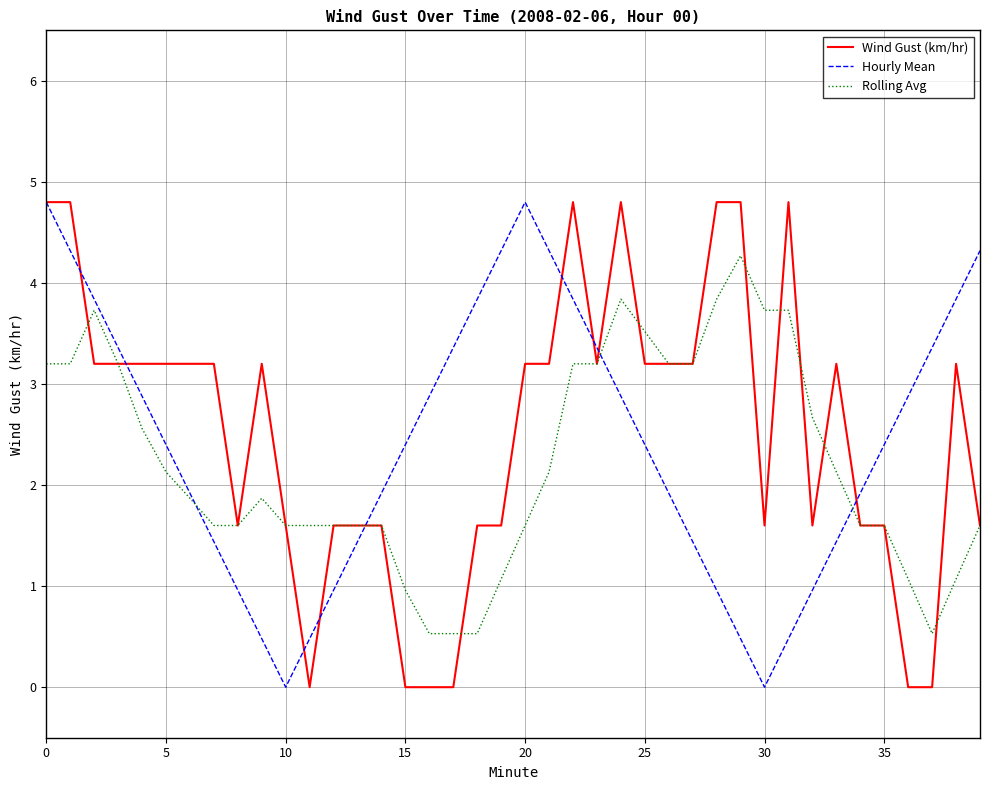

Does the chart display data point markers on the line(s)?

No